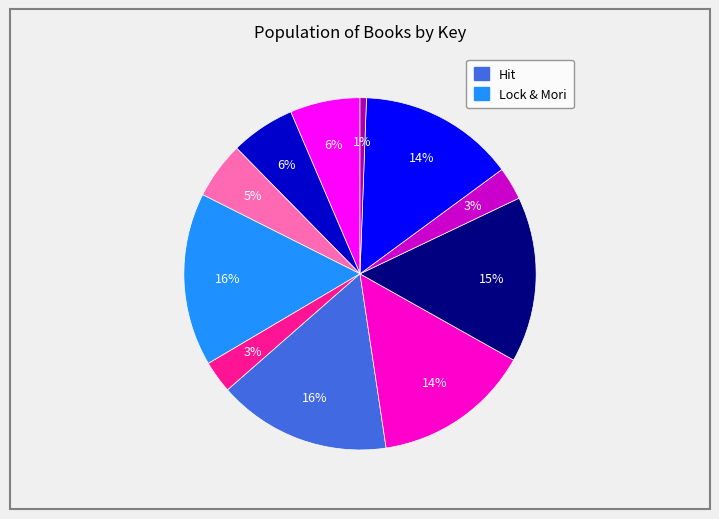

To the nearest percent, what is the difference between the largest and smallest slice percentages?

15%